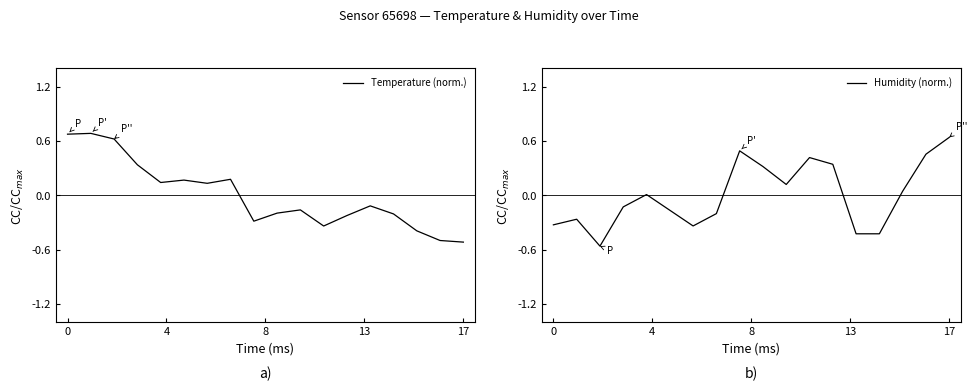

What is the lowest value of the Temperature (norm.) series?

-0.5